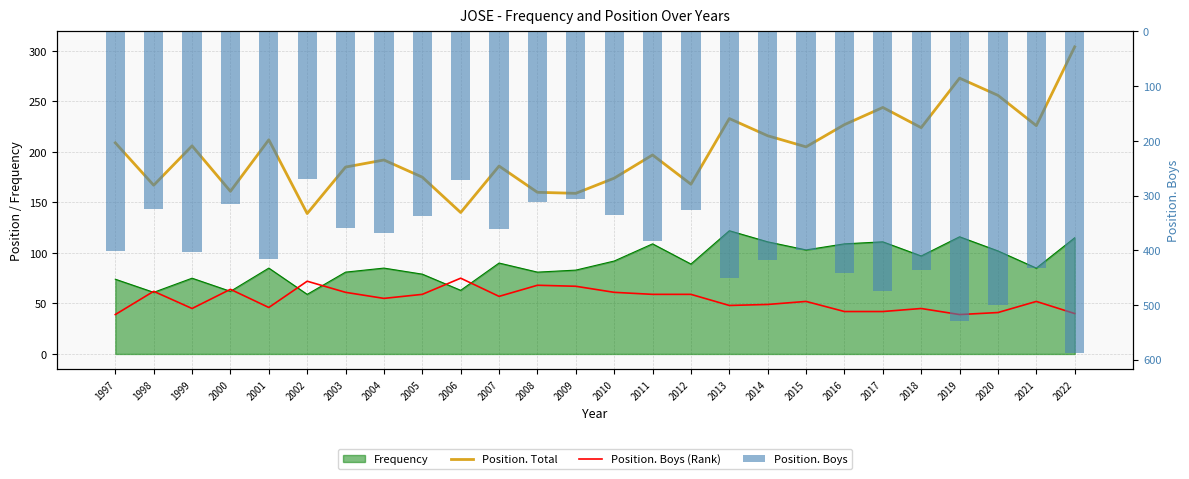

What value does the Position. Boys (Rank) series have at 2014, to the nearest 5?

50